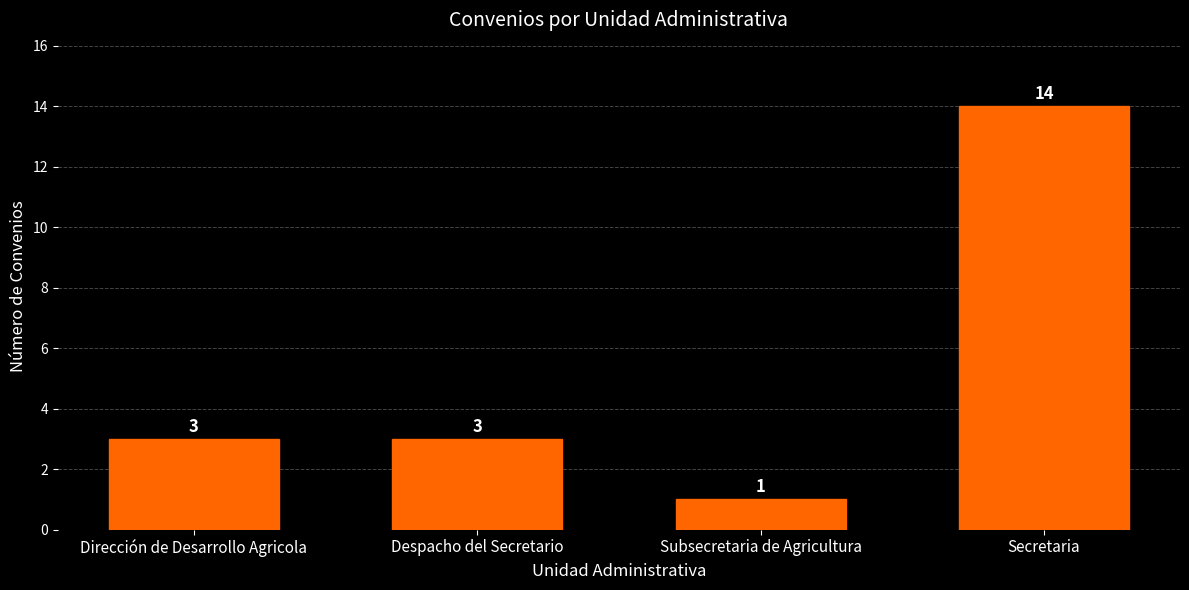

How many data points are less than 3?

1